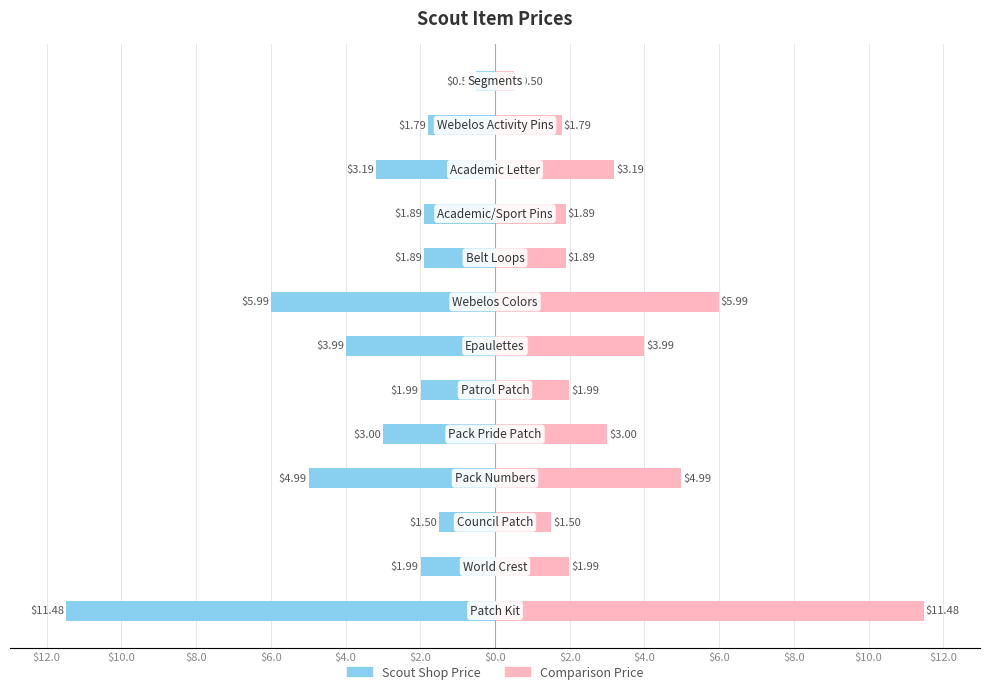

The value of Scout Shop Price at $0.0 is -1.0. True or false?

False